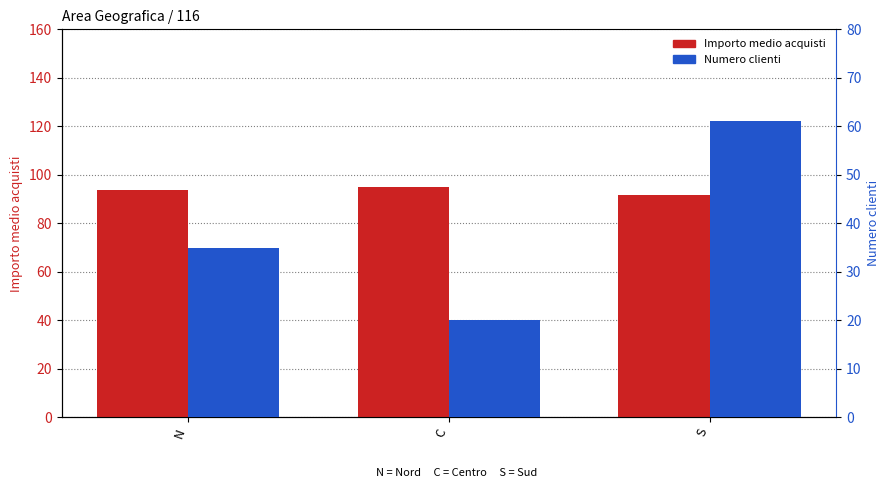

What position from the left is S?

3